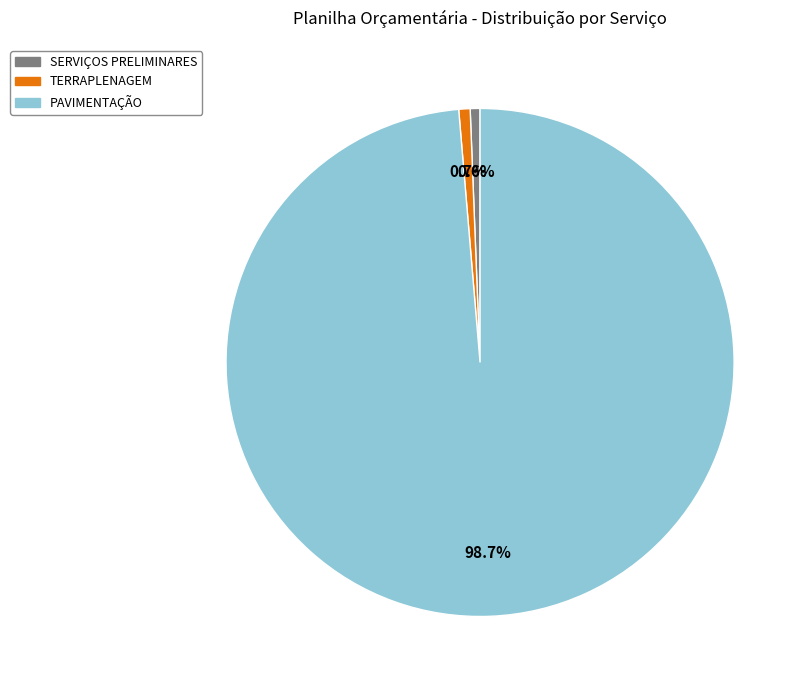

Combined, what portion of the pie is TERRAPLENAGEM and SERVIÇOS PRELIMINARES?

1.3%